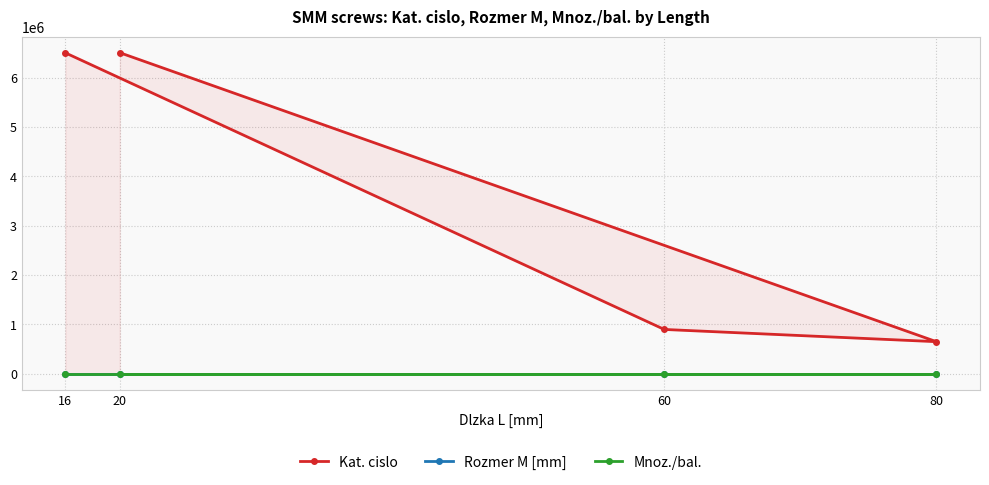

Does the chart display data point markers on the line(s)?

Yes